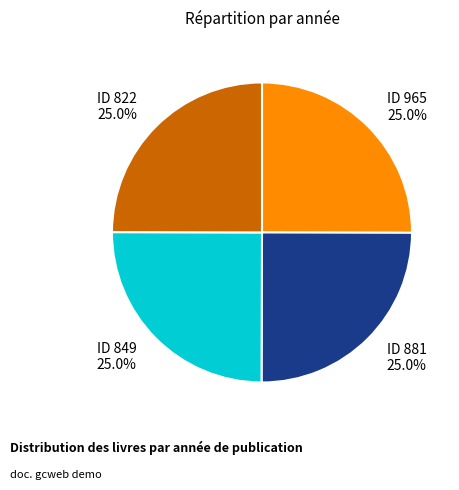

Is there a majority slice in this chart?

No